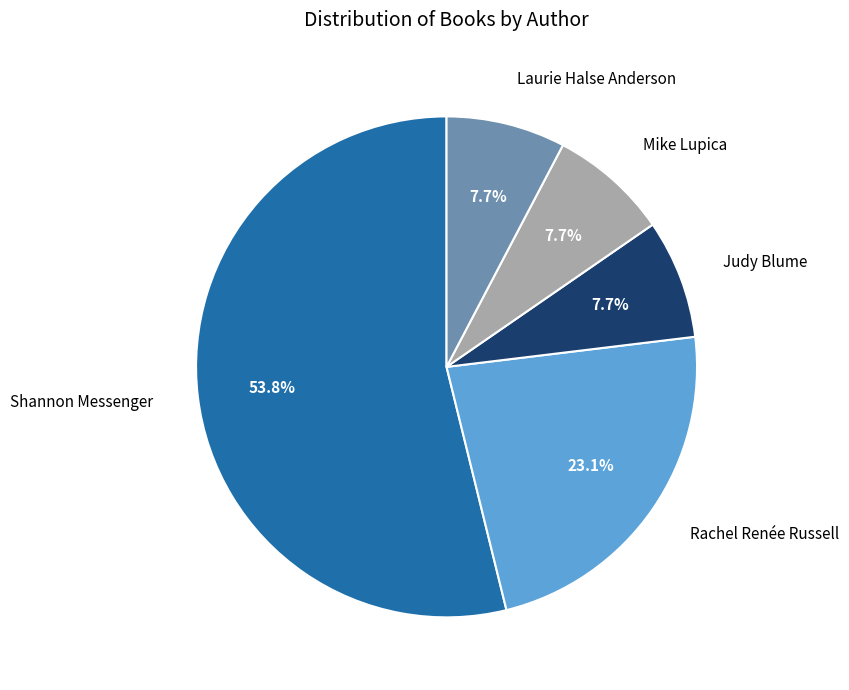

What percentage is the Rachel Renée Russell slice, to the nearest percent?

23%